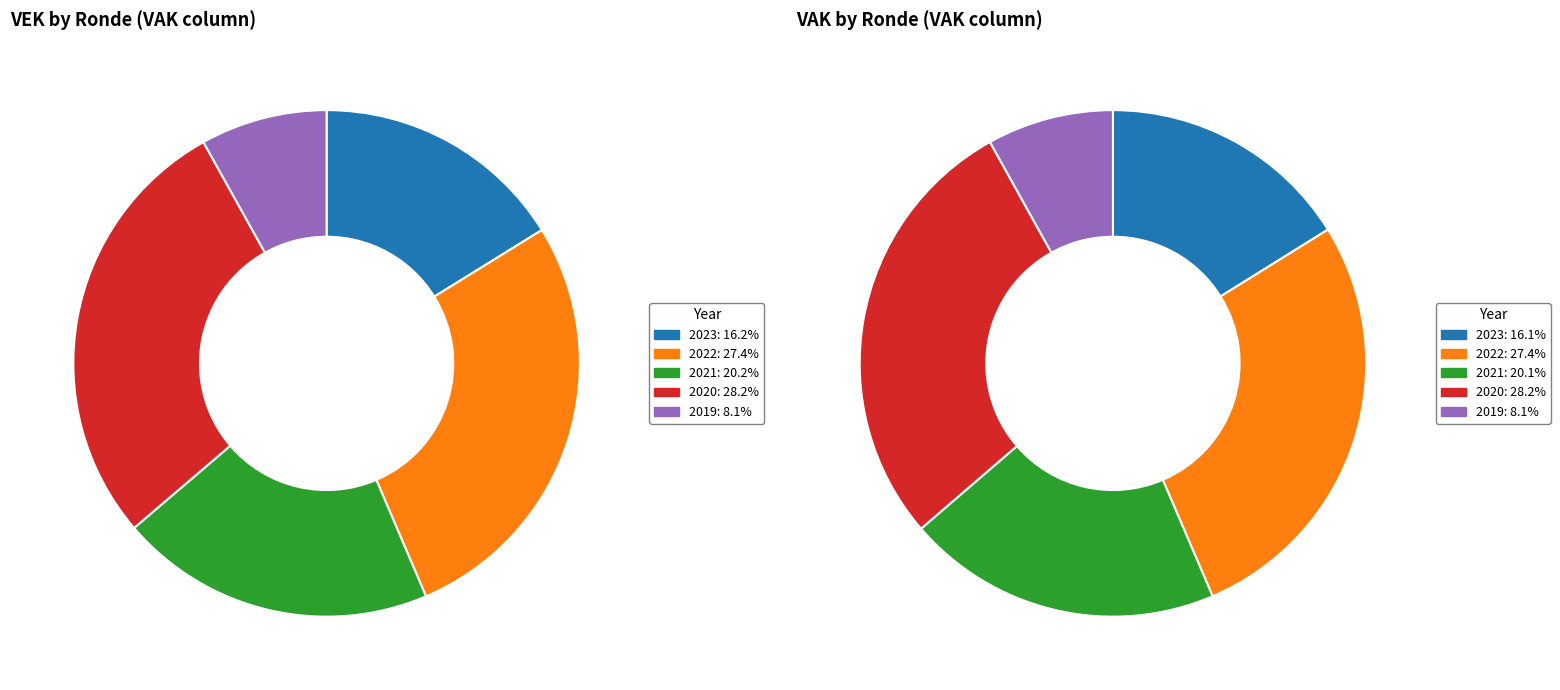

Is it true that 2019 1ste aanpassing - ontwerp is 16% of the pie?

False